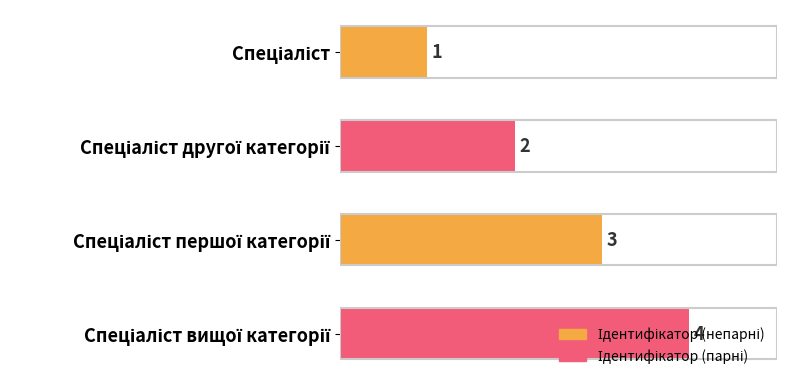

How many values are between 2 and 4?

3